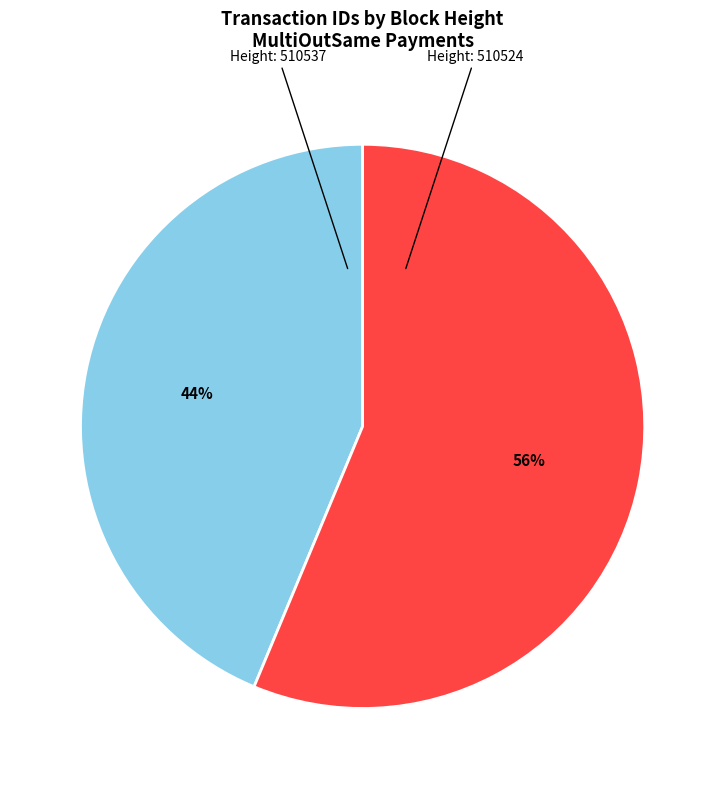

To the nearest percent, what is the average slice percentage?

50%